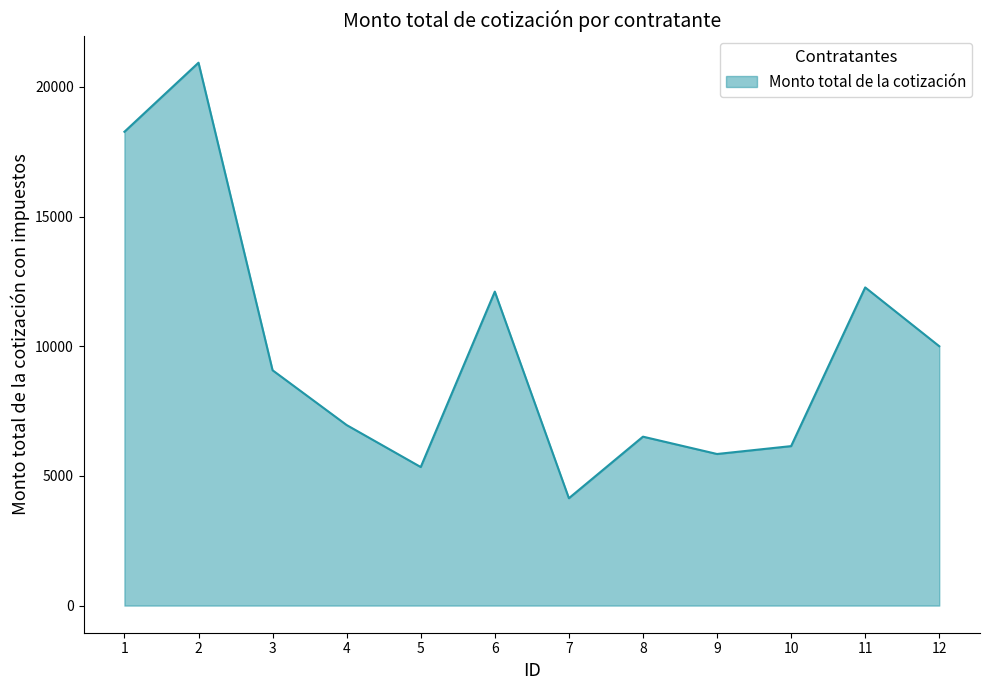

What is the difference between the maximum and minimum values?

16791.6